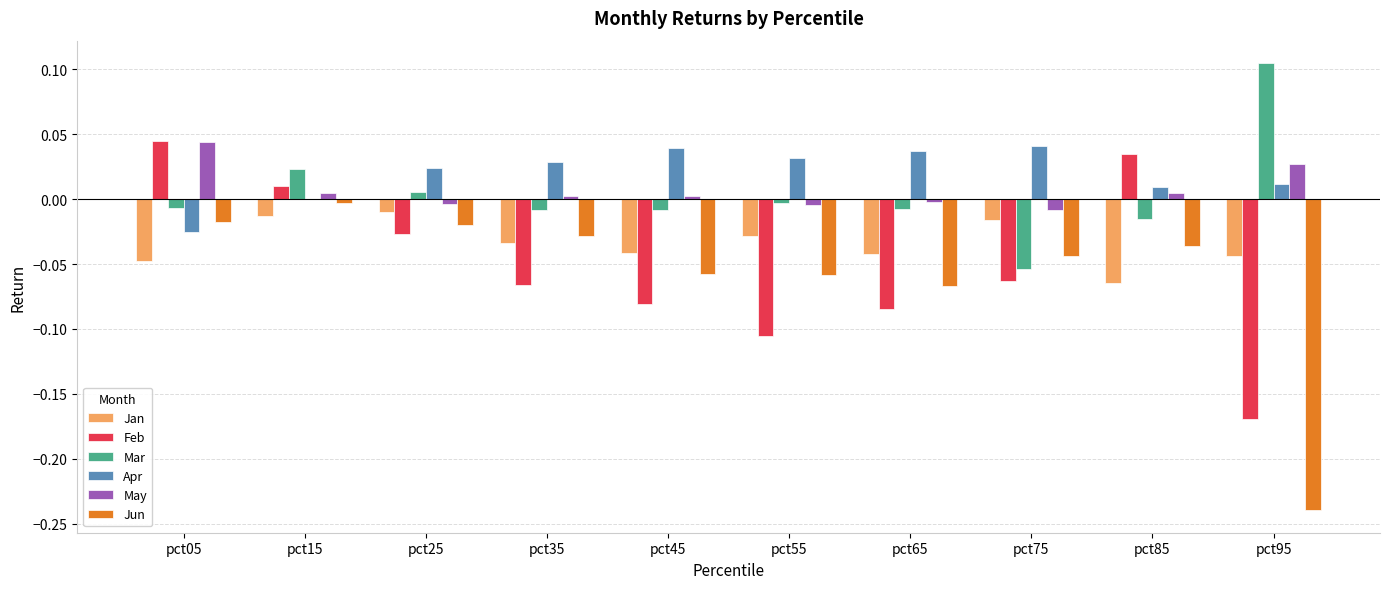

Which label corresponds to the largest value in the chart?

pct95